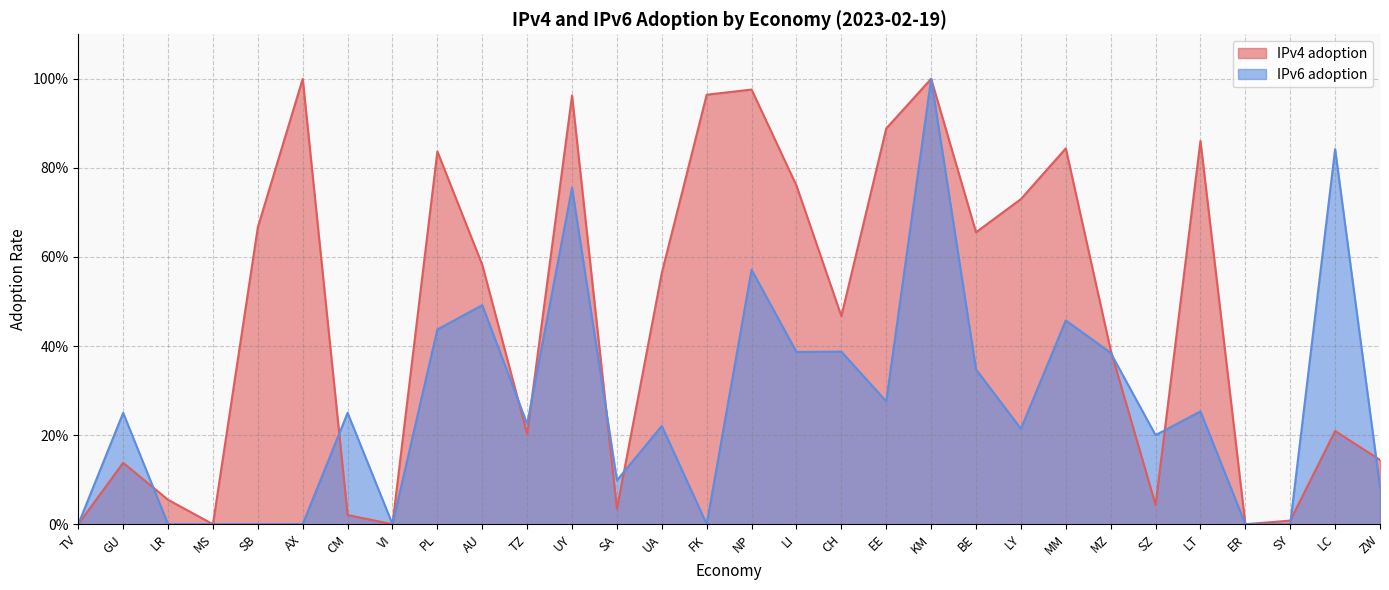

Reading left to right, what are all the values shown in this chart?

IPv4 adoption: TV=0.0	GU=0.1	LR=0.1	MS=0.0	SB=0.7	AX=1.0	CM=0.0	VI=0.0	PL=0.8	AU=0.6	TZ=0.2	UY=1.0	SA=0.0	UA=0.6	FK=1.0	NP=1.0	LI=0.8	CH=0.5	EE=0.9	KM=1.0	BE=0.7	LY=0.7	MM=0.8	MZ=0.4	SZ=0.0	LT=0.9	ER=0.0	SY=0.0	LC=0.2	ZW=0.1
IPv6 adoption: TV=0.0	GU=0.2	LR=0.0	MS=0.0	SB=0.0	AX=0.0	CM=0.2	VI=0.0	PL=0.4	AU=0.5	TZ=0.2	UY=0.8	SA=0.1	UA=0.2	FK=0.0	NP=0.6	LI=0.4	CH=0.4	EE=0.3	KM=1.0	BE=0.3	LY=0.2	MM=0.5	MZ=0.4	SZ=0.2	LT=0.3	ER=0.0	SY=0.0	LC=0.8	ZW=0.1